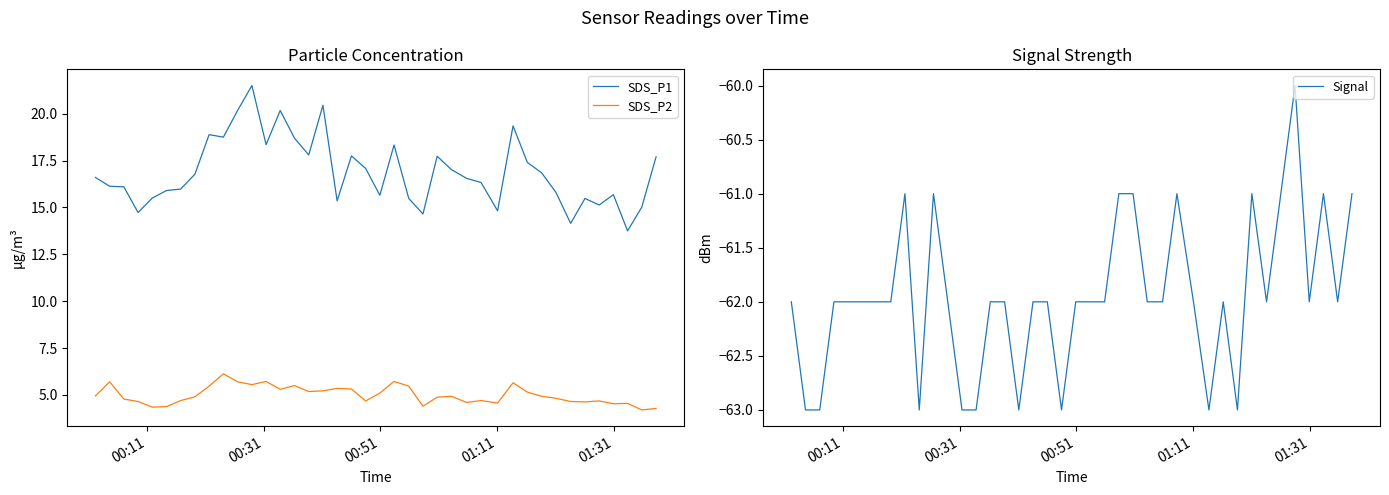

What is the smallest value displayed?

-63.0